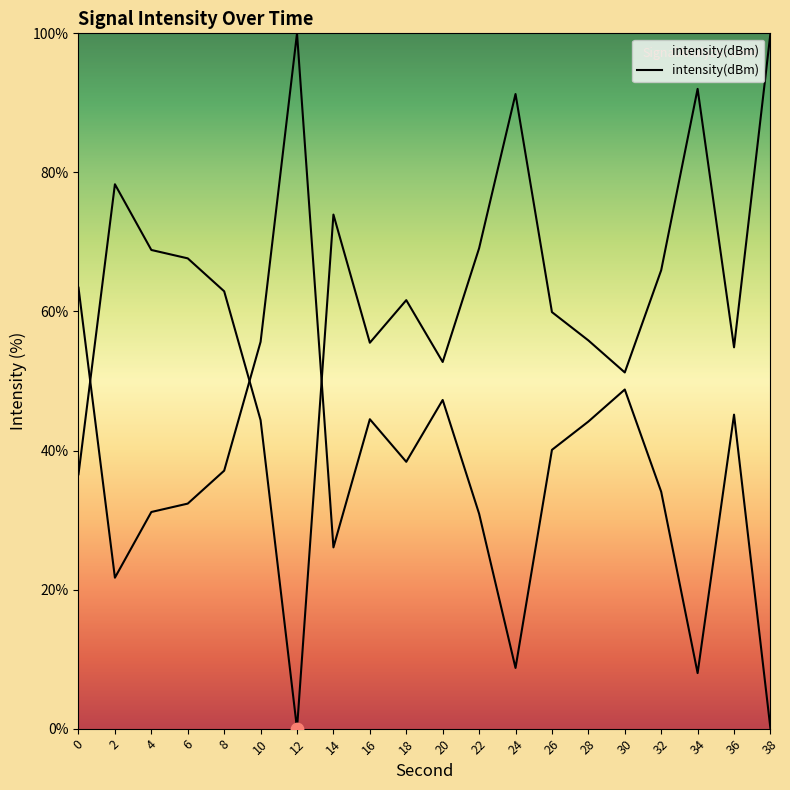

What is the change in value from 8 to 26?

-3.0